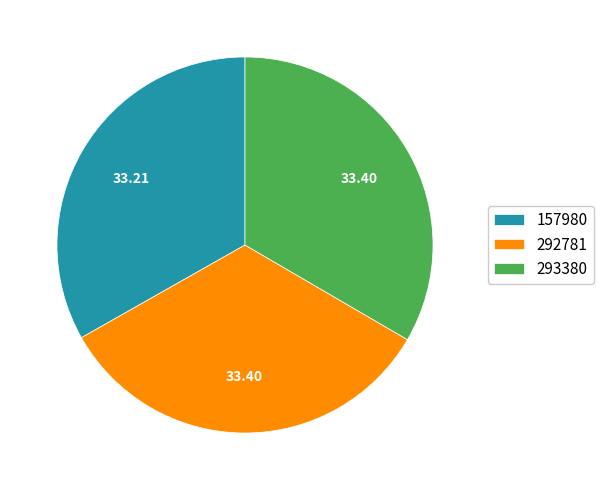

Is 292781 the majority of the pie?

No